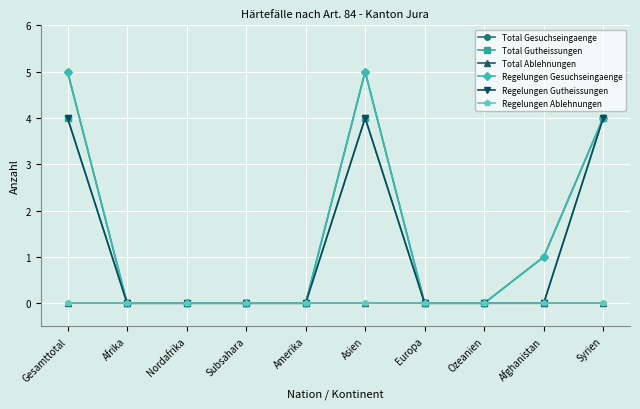

Is the value of Total Gesuchseingaenge at Asien greater than the value of Total Gutheissungen at Asien?

Yes